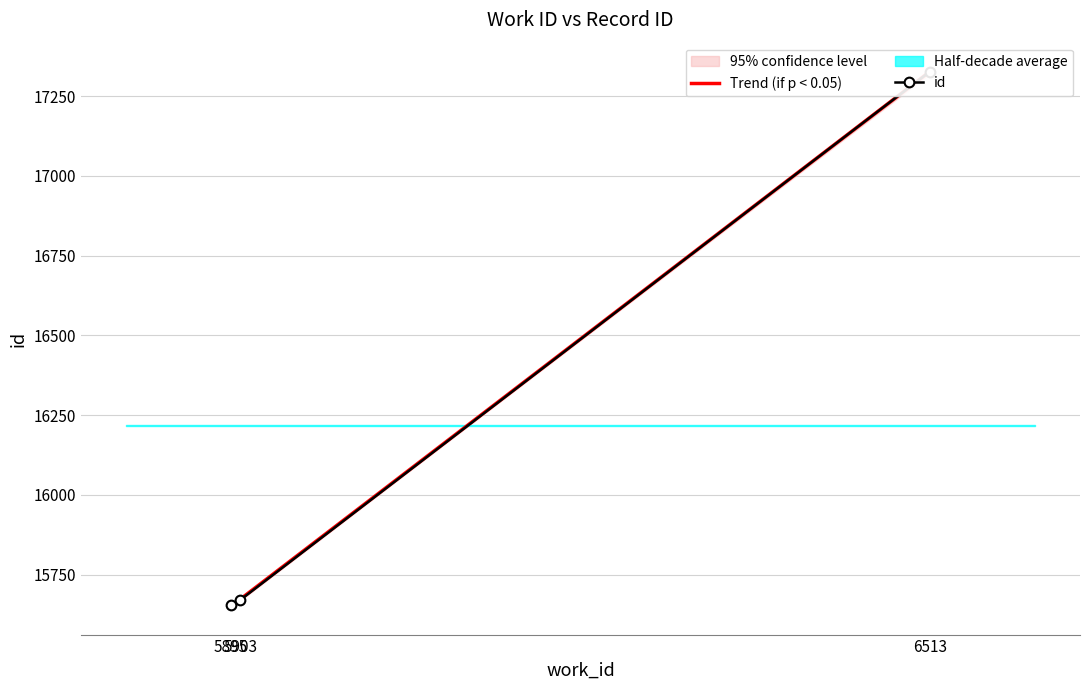

What is the sum of the values at 6513 and 5895?

32980